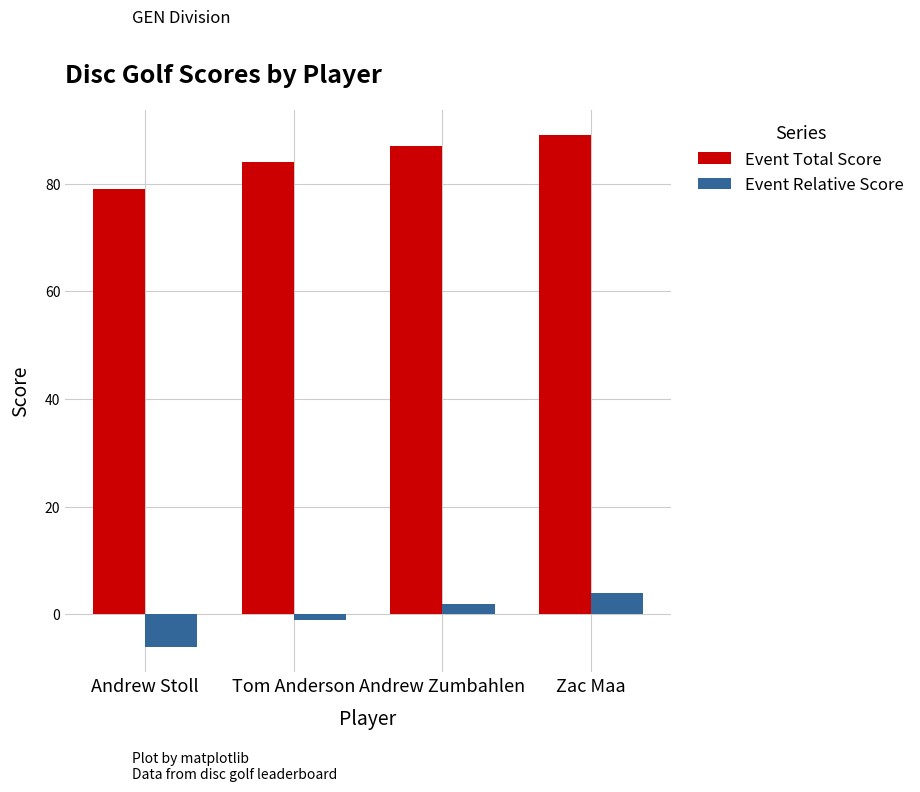

At which category is the sum across all series the highest?

Zac Maa